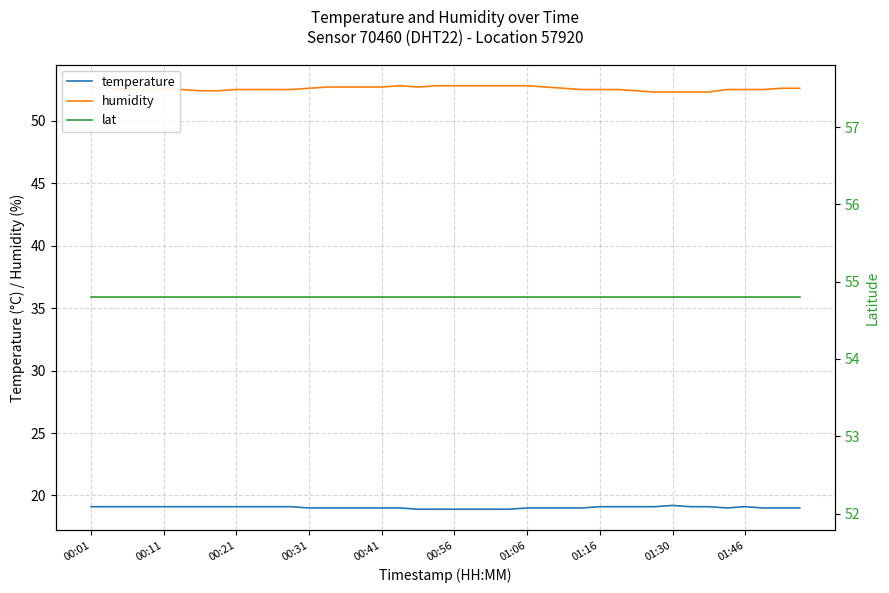

What is the total value across all series at 29?

126.4